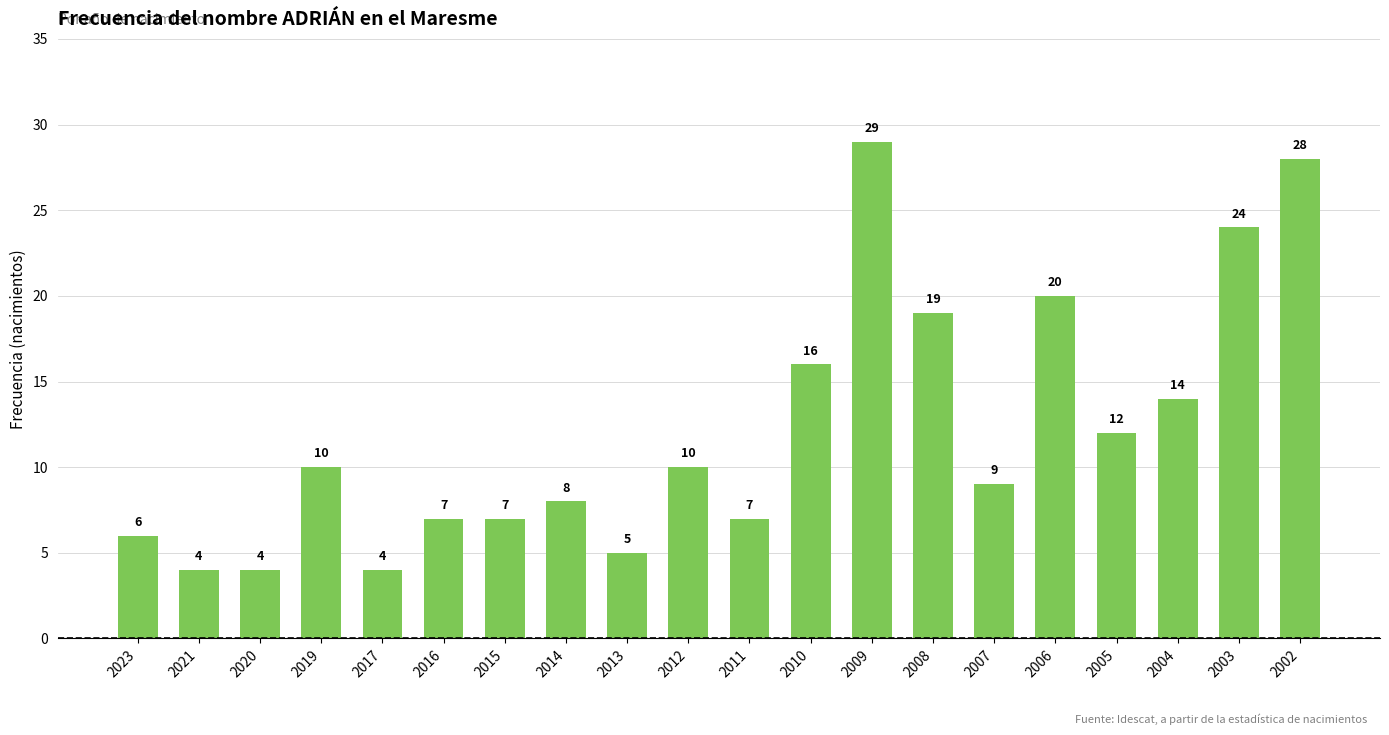

What is the maximum value shown in the chart?

29